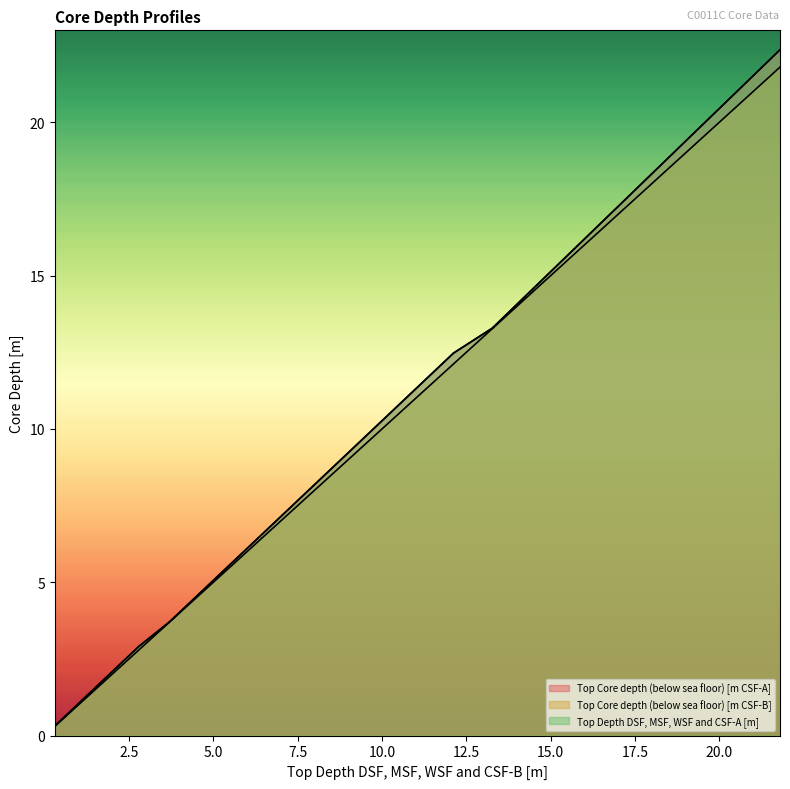

What is the label of the 3rd point from the left?

5.0